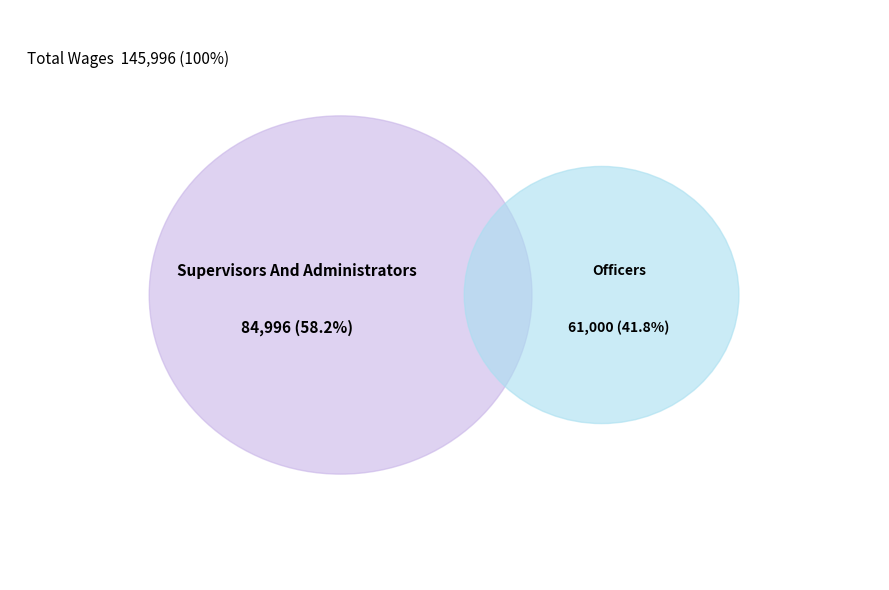

Rank the categories by value from lowest to highest.

Officers, Supervisors And Administrators